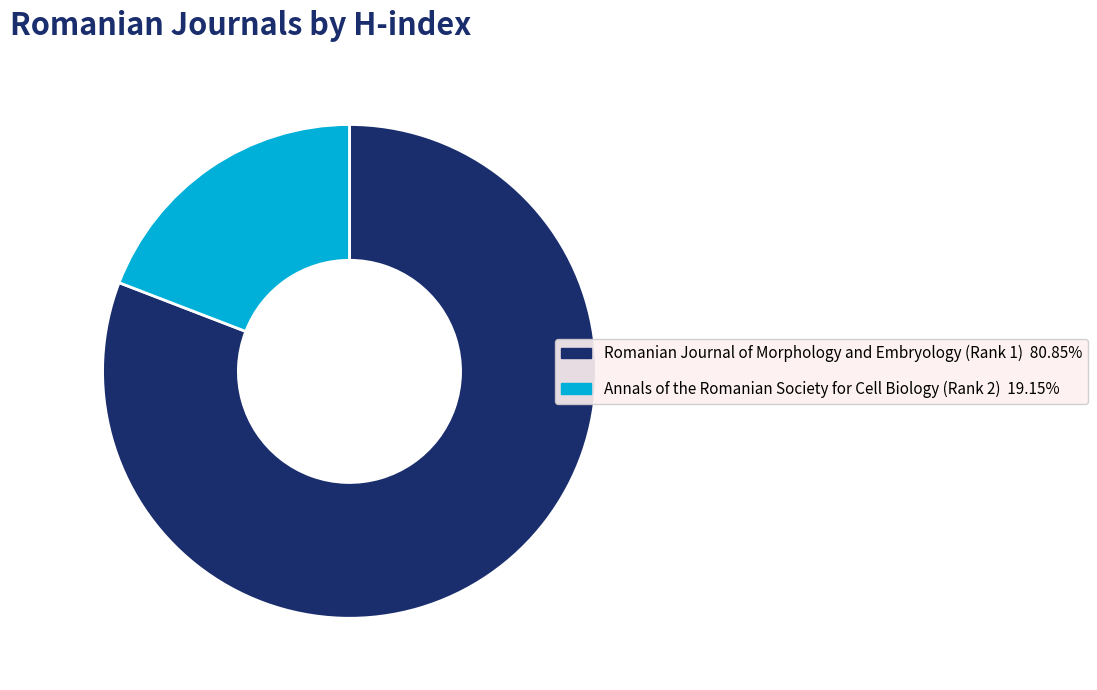

What is the ratio of the value at Romanian Journal of Morphology and Embryology (Rank 1) to the value at Annals of the Romanian Society for Cell Biology (Rank 2)?

4.2